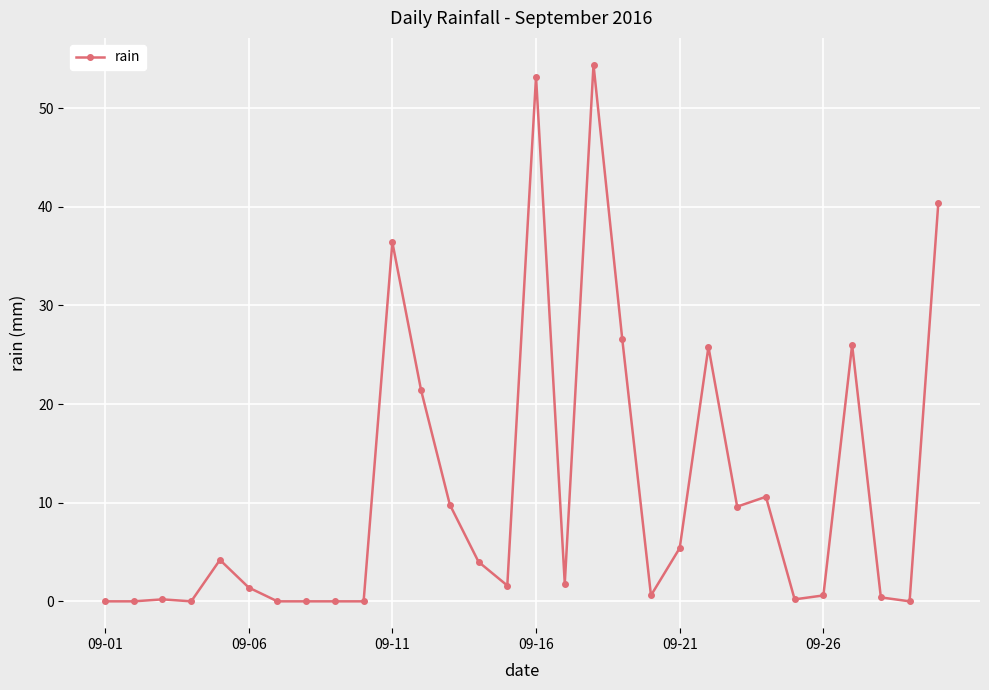

True or false: the data has more than 1 interior local peaks.

True